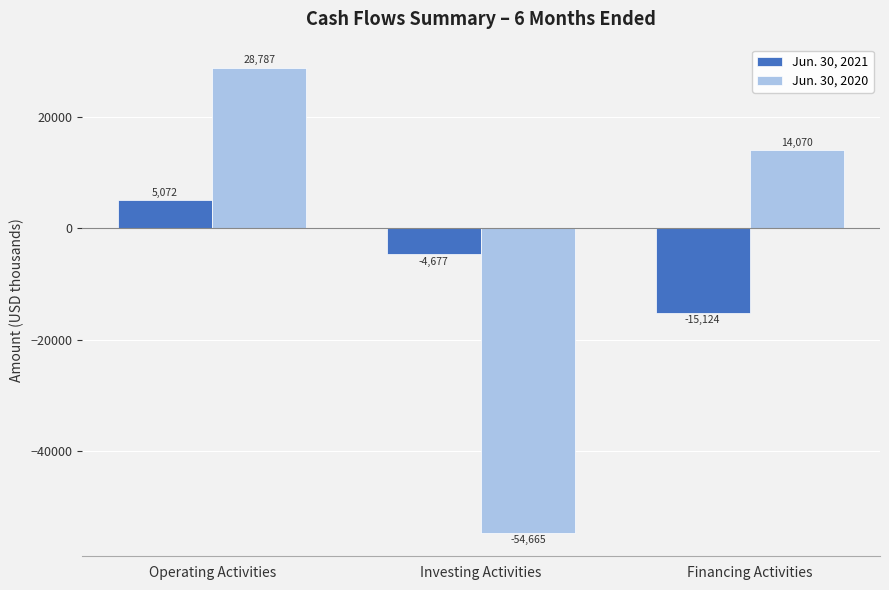

What is the label of the 2nd bar from the left?

Investing Activities